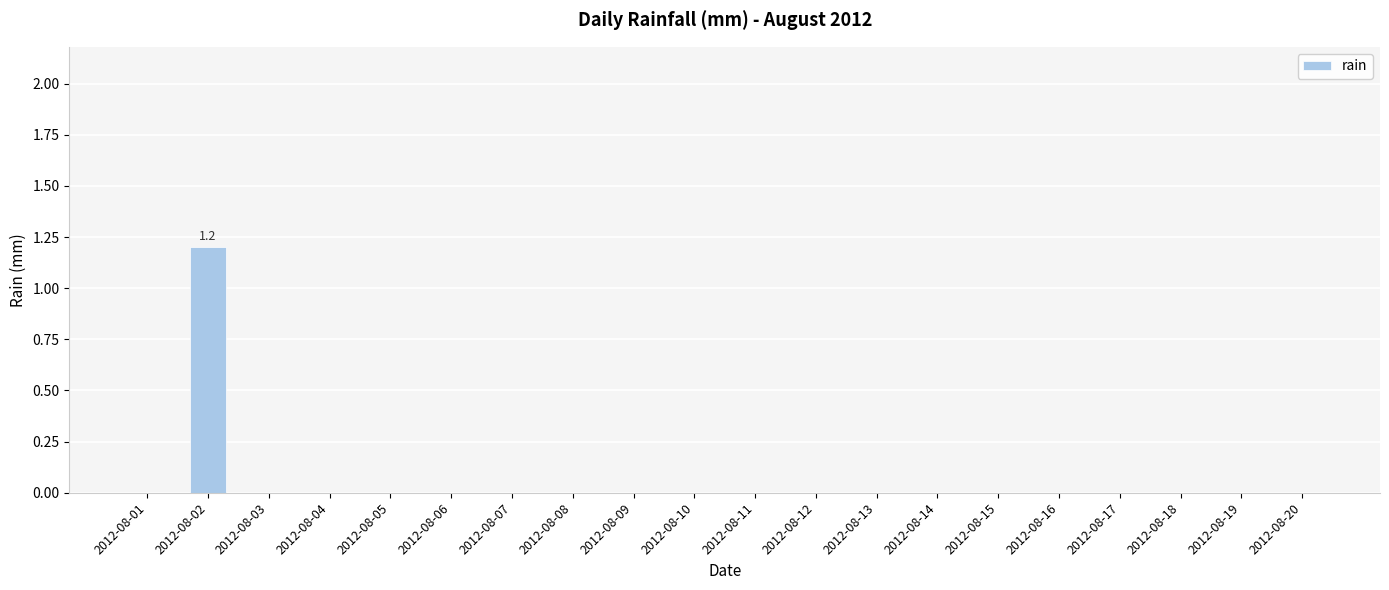

Count the values in the range 0 to 1.

19